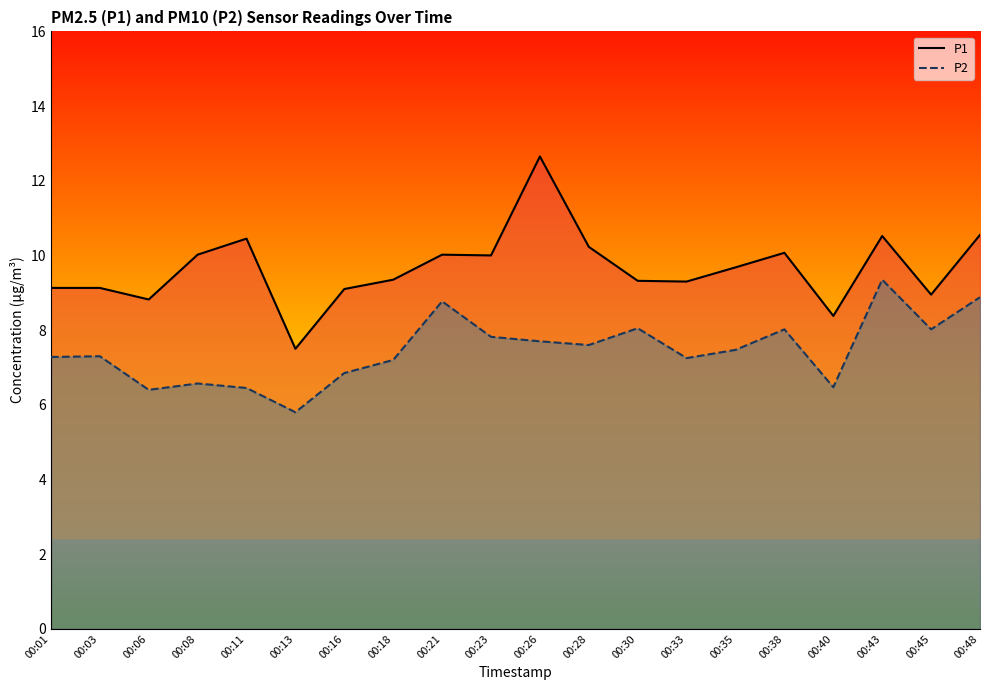

How many data points does each series have?

20